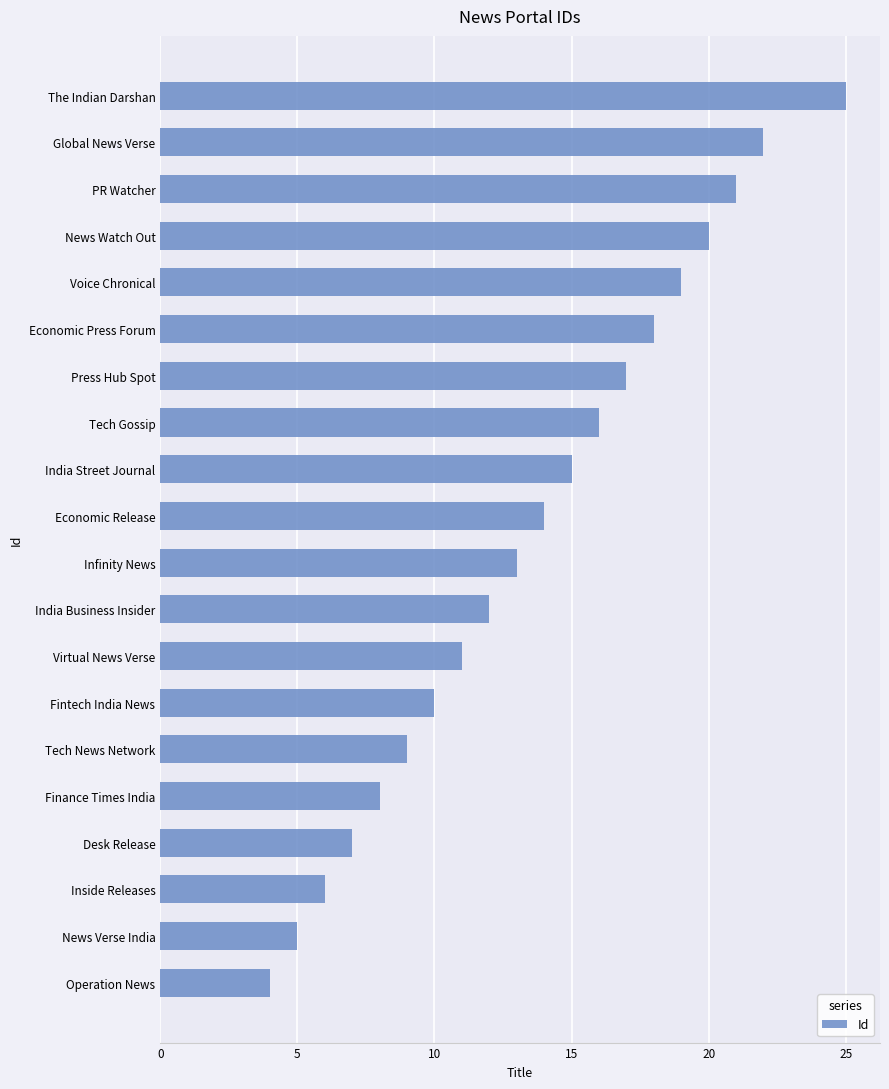

Which has a higher value, Operation News or Global News Verse?

Global News Verse